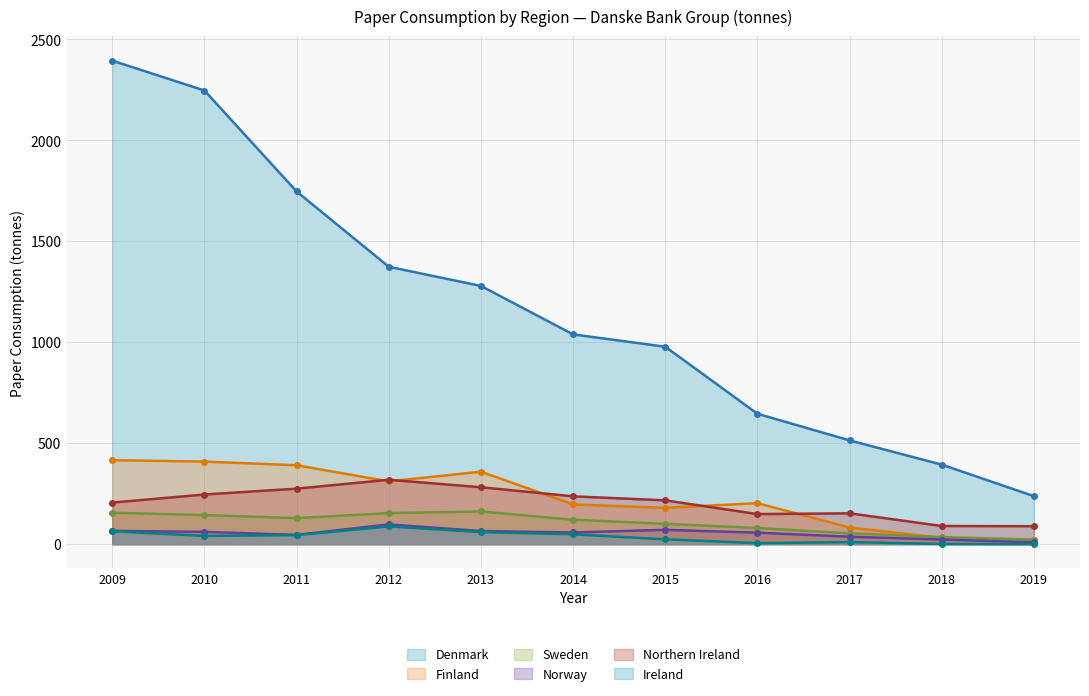

What is the difference between the maximum and minimum values in the Finland series?

396.7